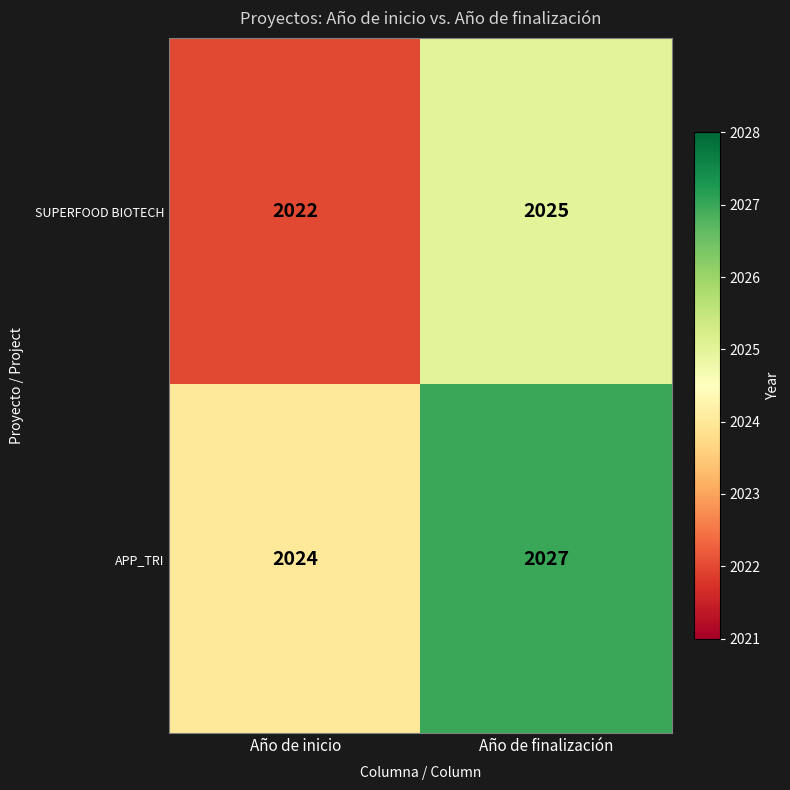

How many distinct data groups are displayed?

2